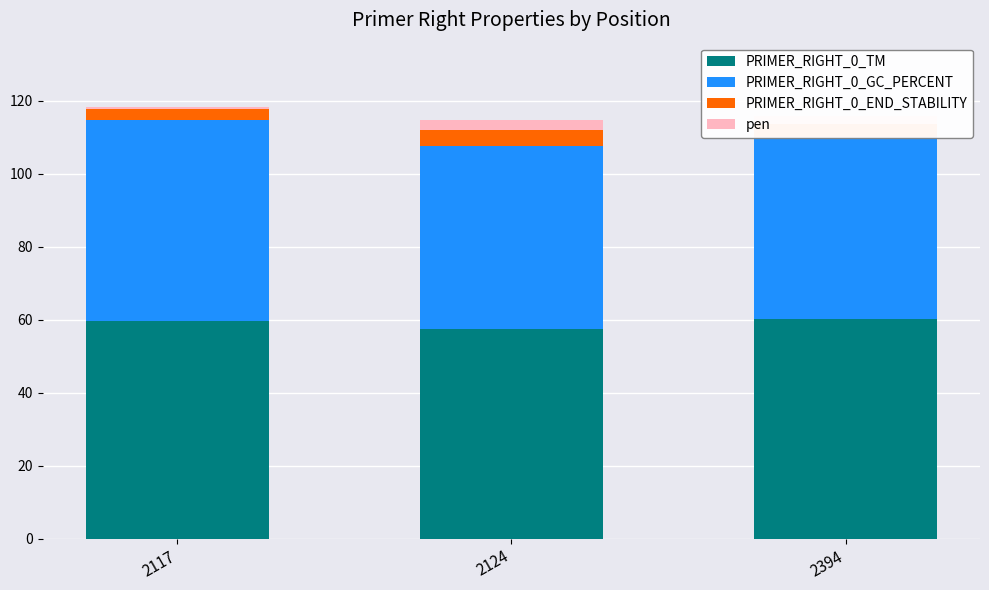

List the series in order of their peak value, highest first.

PRIMER_RIGHT_0_TM, PRIMER_RIGHT_0_GC_PERCENT, PRIMER_RIGHT_0_END_STABILITY, pen